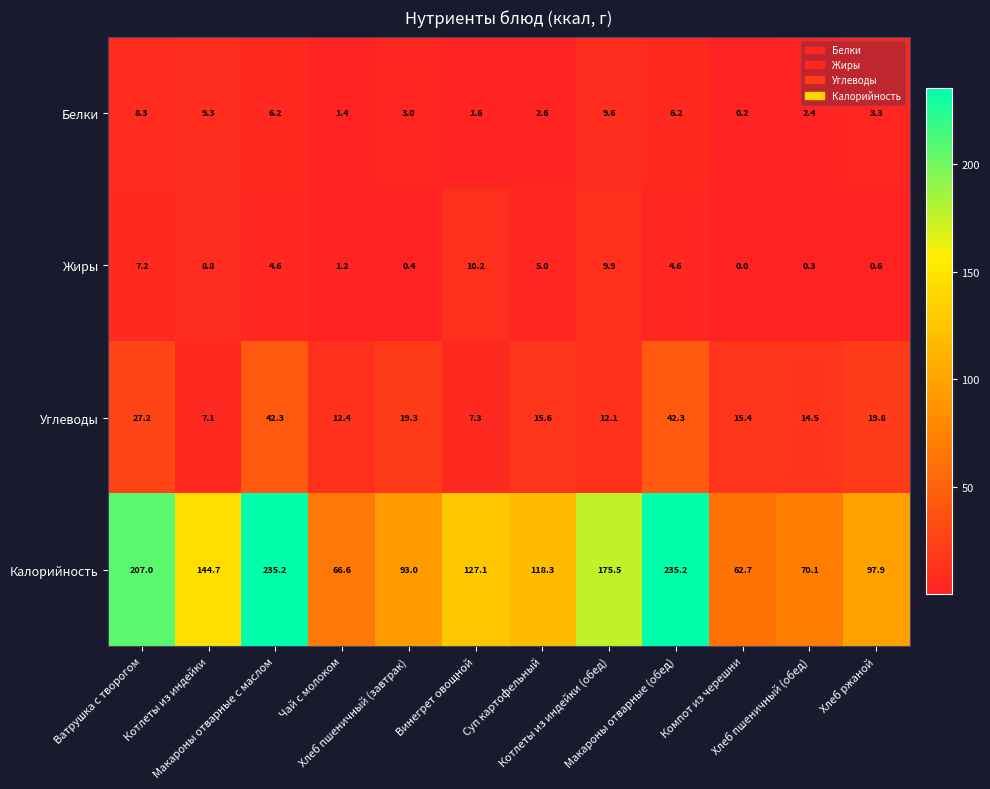

Which series has the widest spread of values?

Калорийность